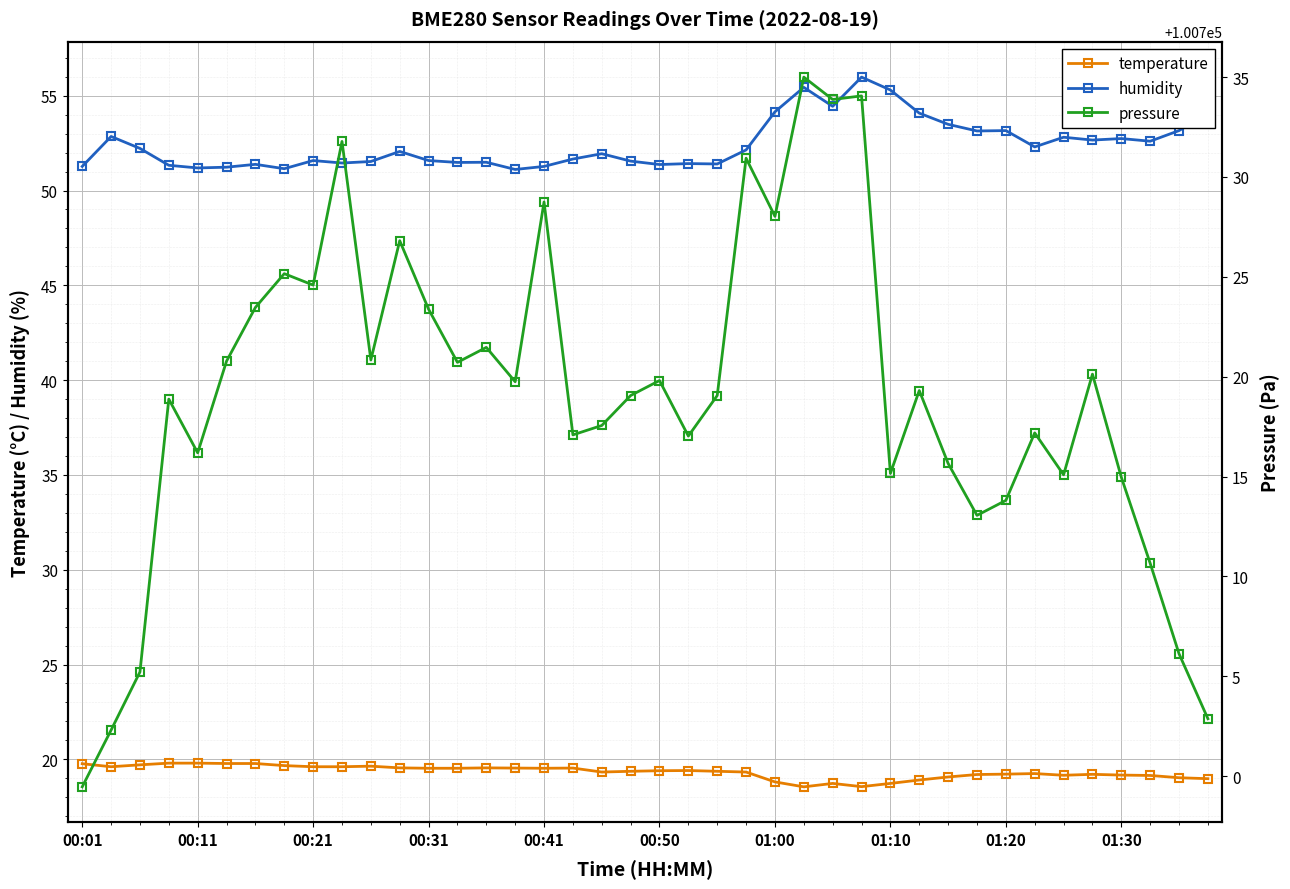

True or false: temperature and humidity intersect in this chart.

False